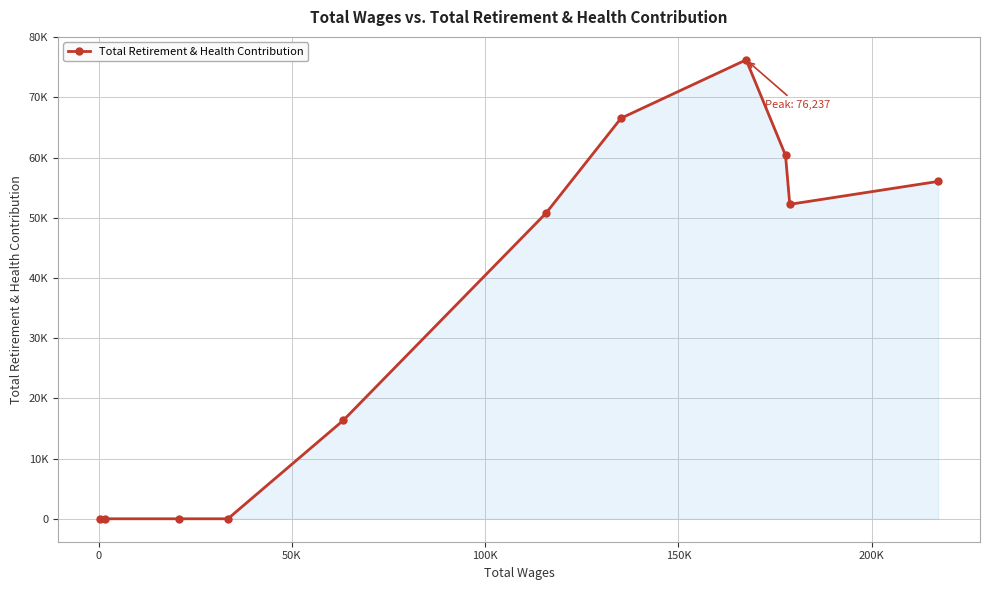

Reading left to right, list all the values displayed in this chart.

0	0	0	0	16332	50763	66545	76237	60391	52236	56041